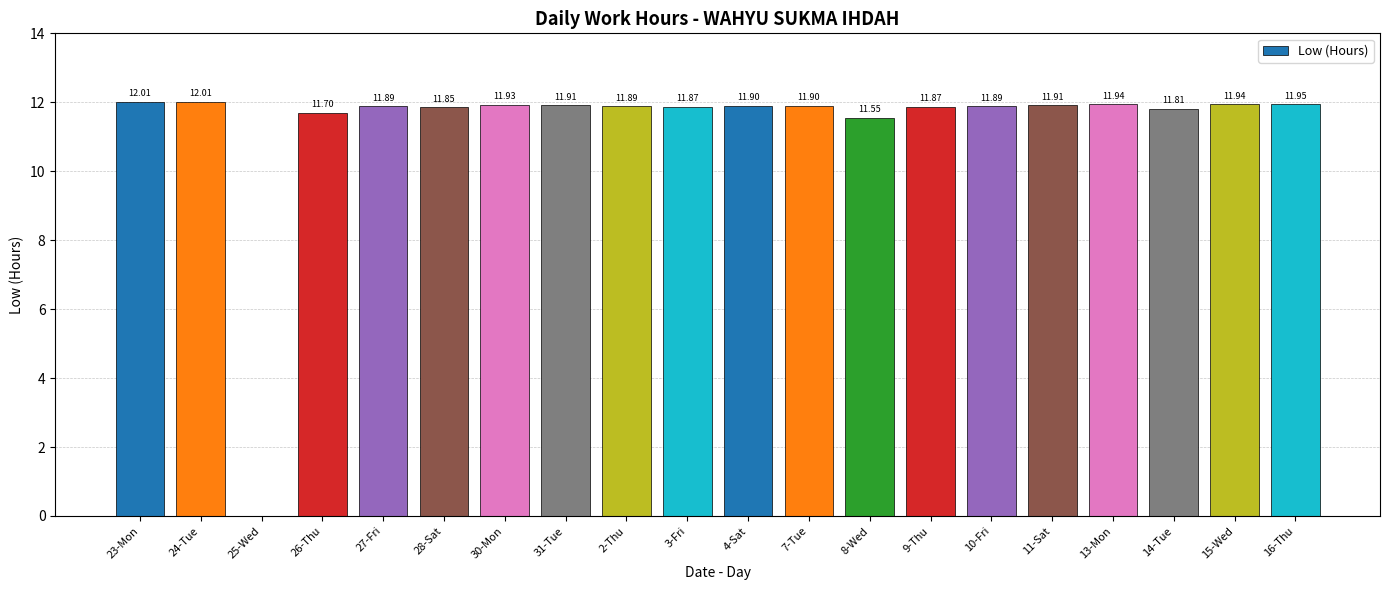

Count the number of categories in the chart.

20